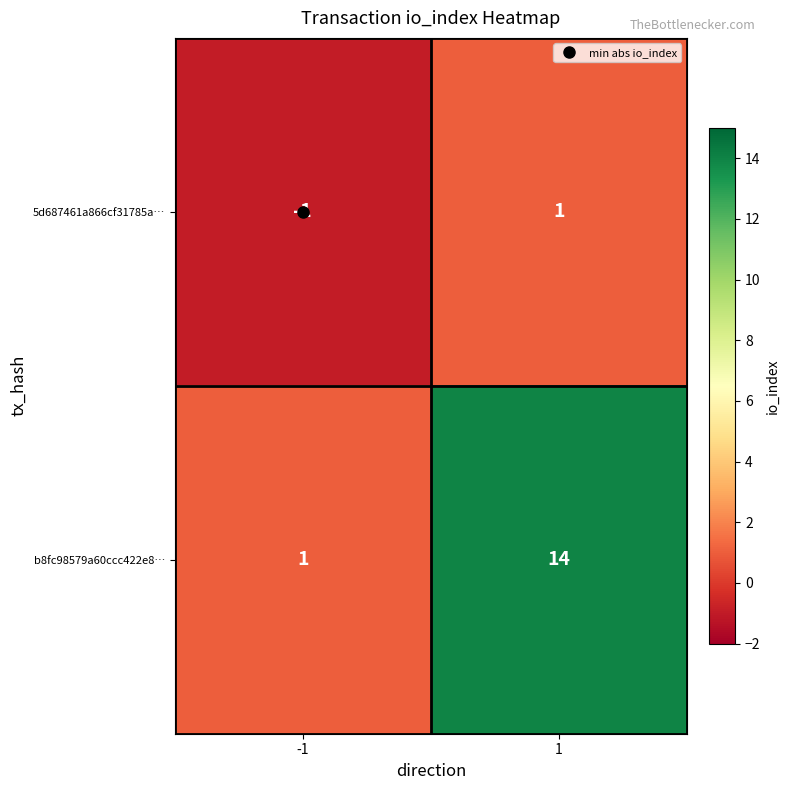

What is the difference between the maximum and minimum values in the b8fc98579a60ccc422e8… series?

13